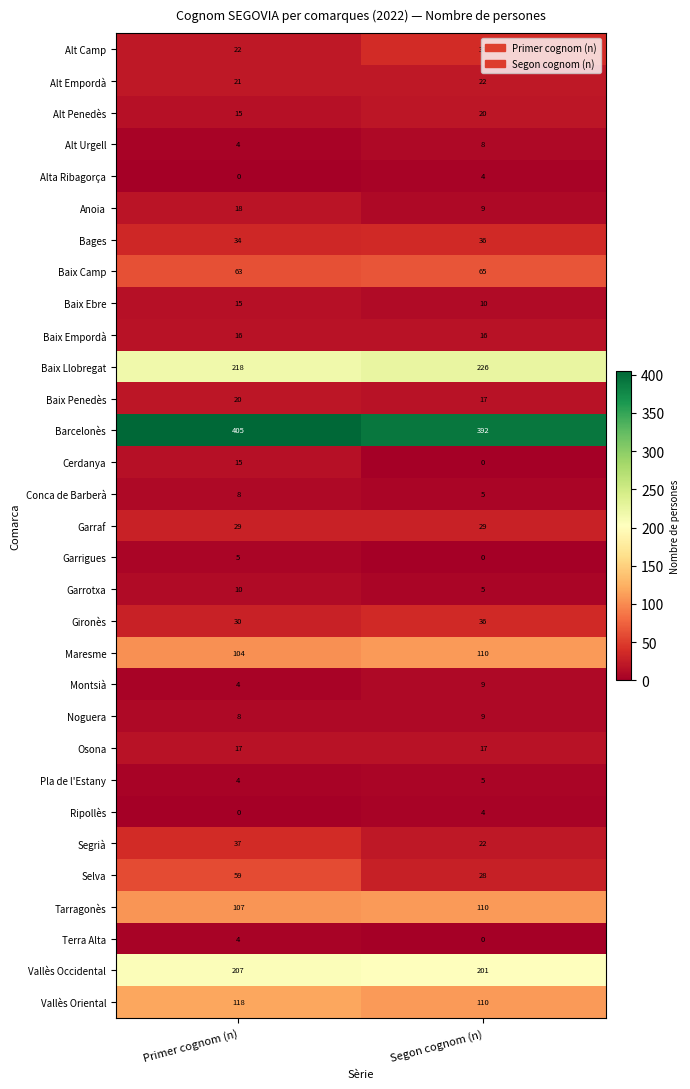

What is the sum of all Alt Urgell values?

12